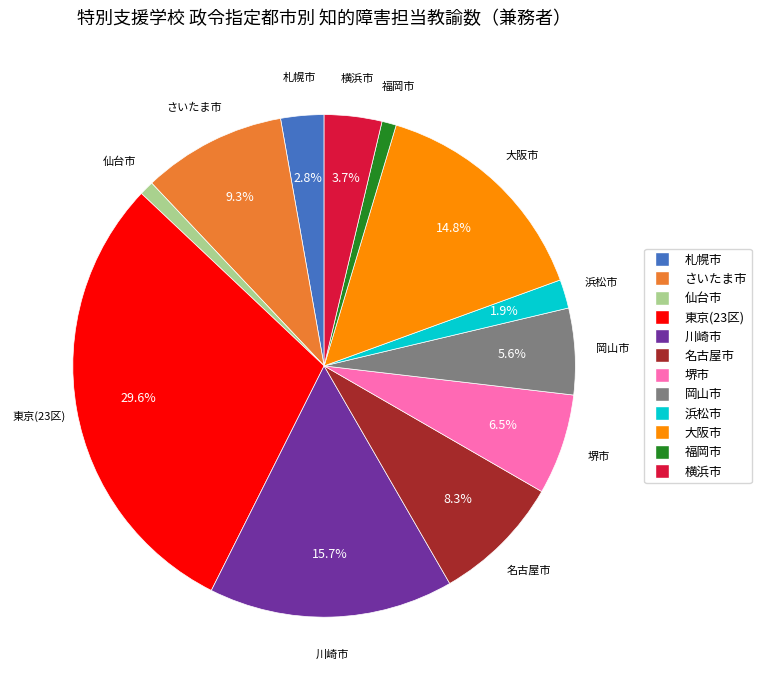

Does any single category account for the majority?

No